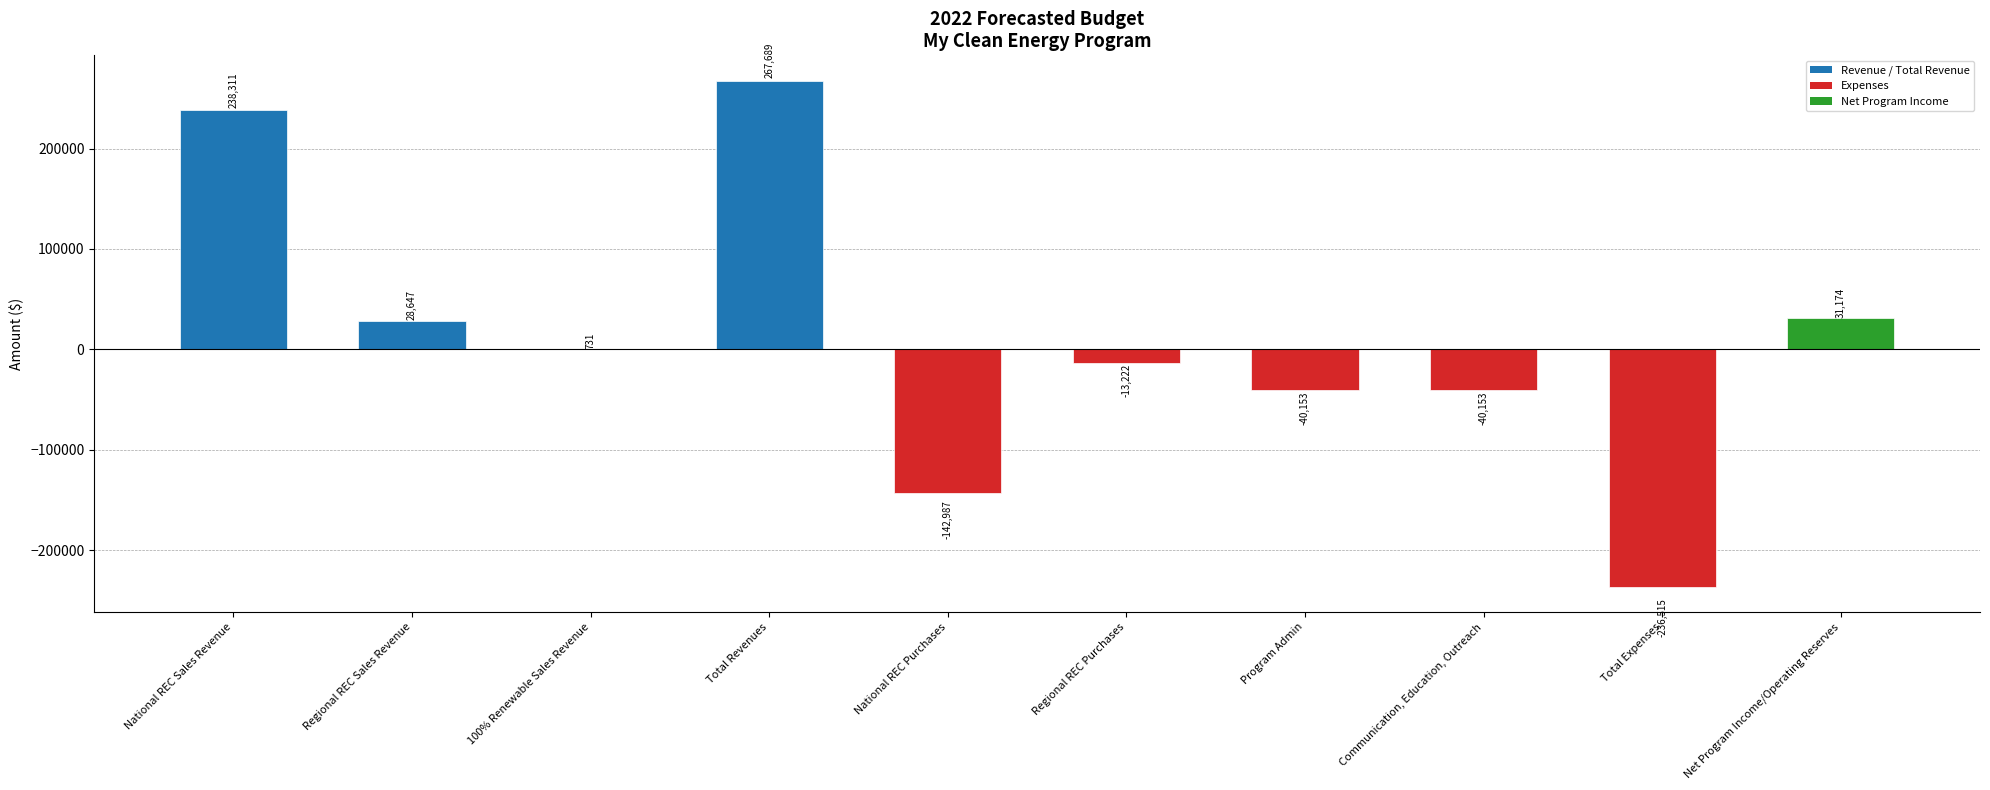

At which label does the data first exceed 731?

National REC Sales Revenue